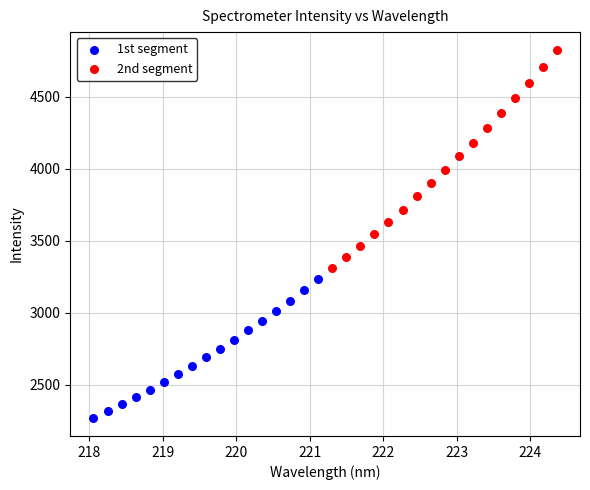

Which series contains the lowest Y value?

1st segment